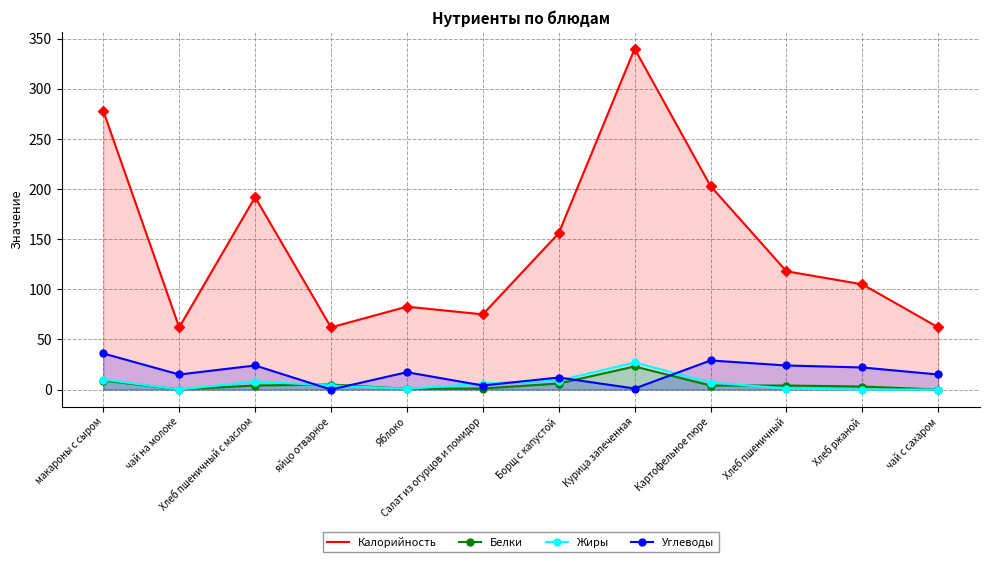

How many values in the Углеводы series are below 17?

6